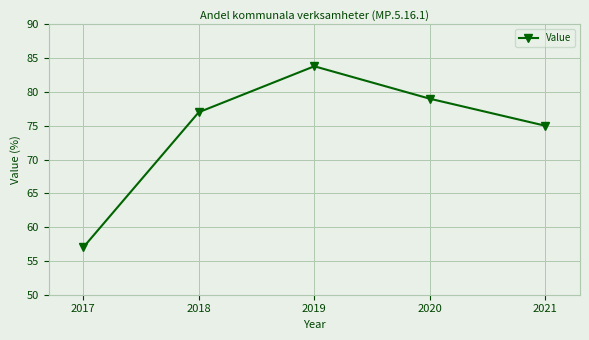

Approximately how many times larger is the value at 2018 compared to 2020?

1.0